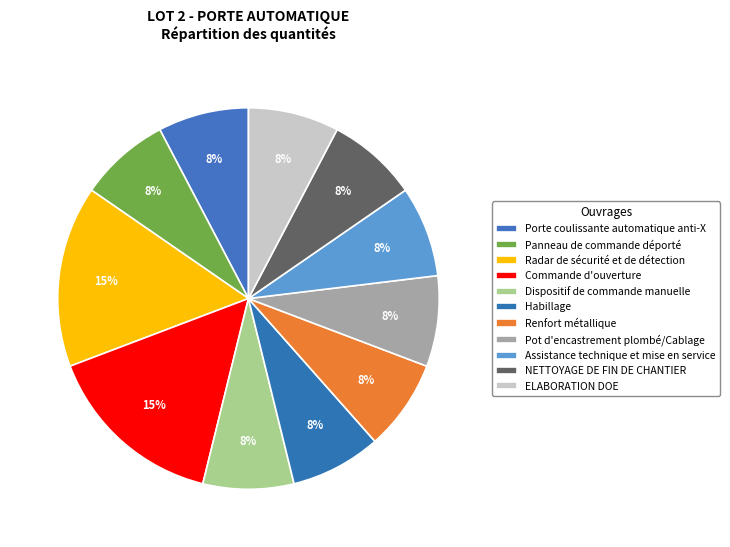

What is the largest slice in the pie chart?

Radar de sécurité et de détection